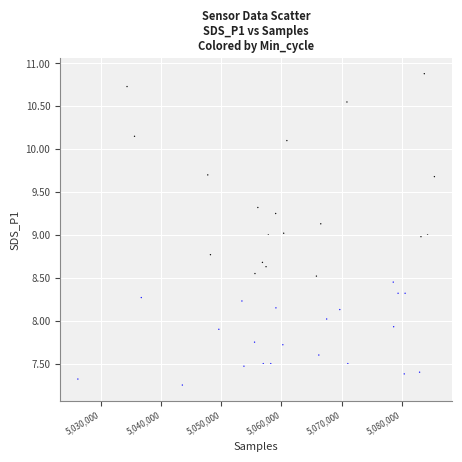

What is the range of Y values (max minus min)?

3.6